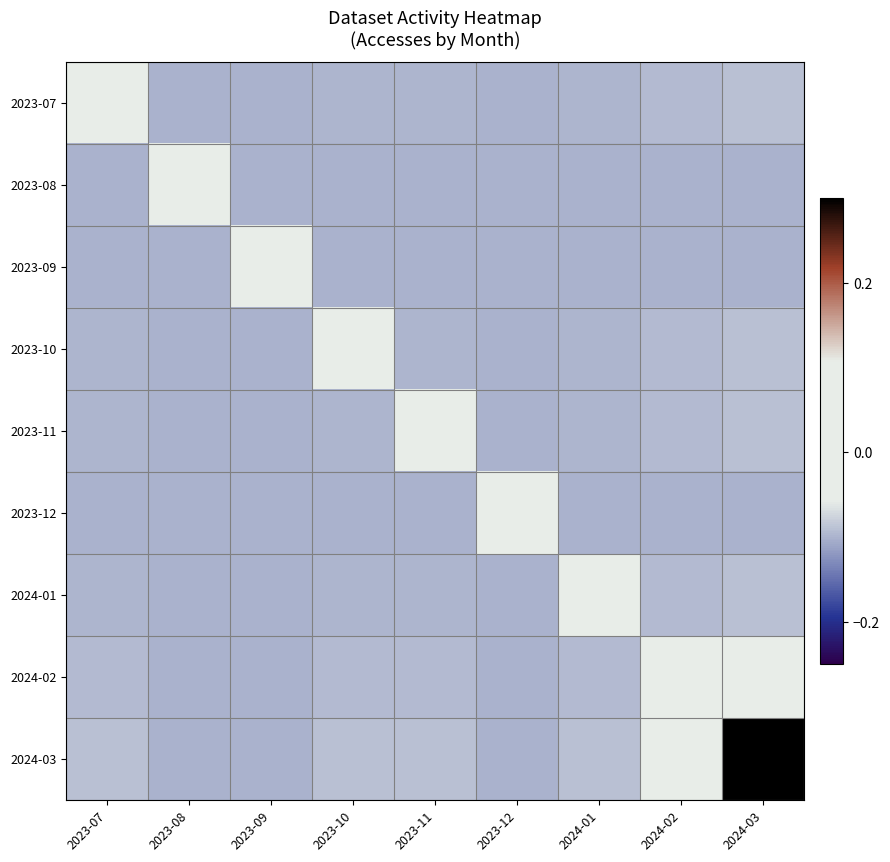

Which series has the widest spread of values?

2024-03